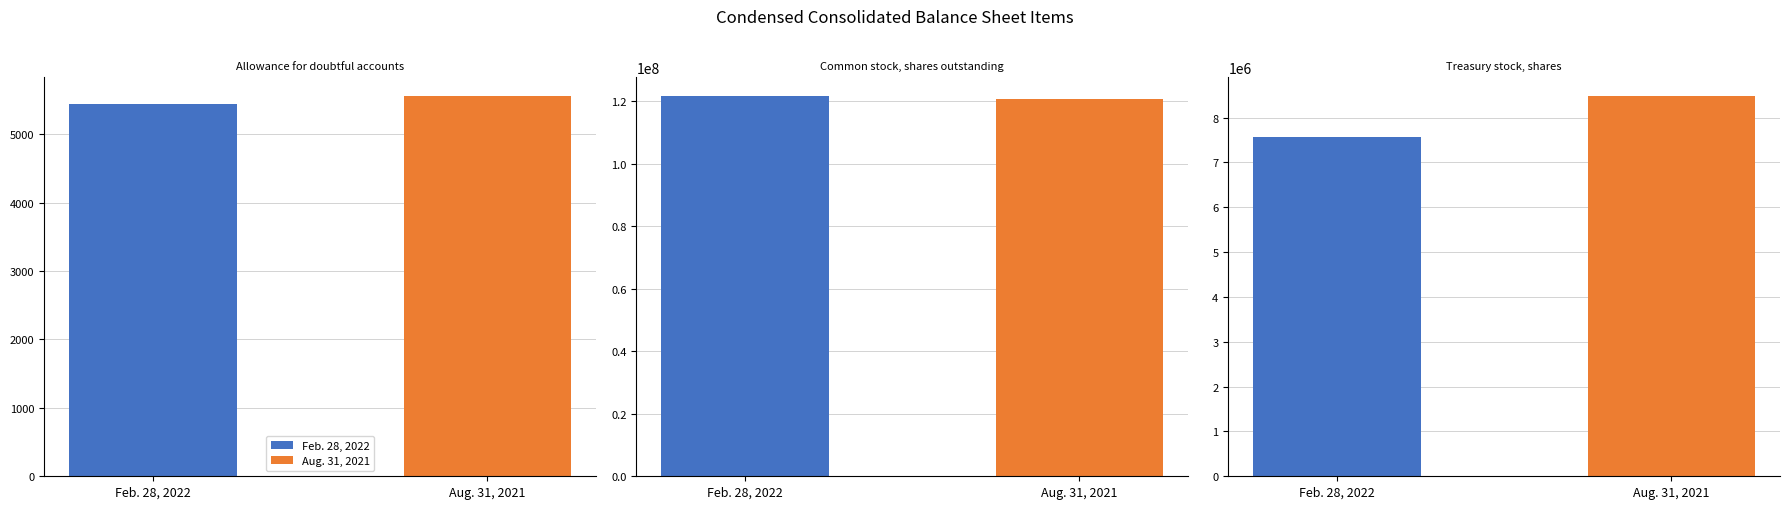

Is it true that Aug. 31, 2021 equals 7721 at Allowance for doubtful accounts?

False